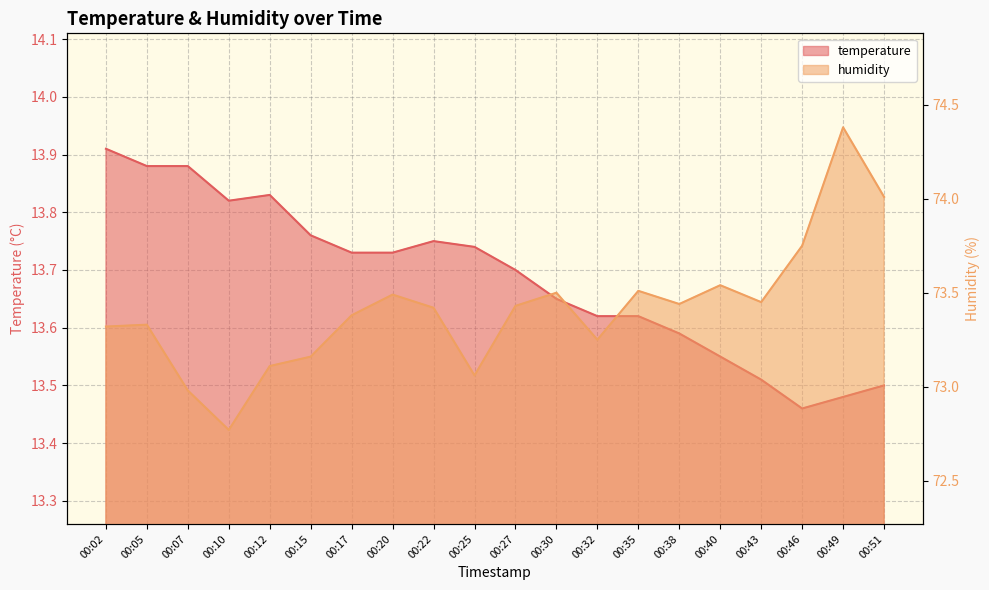

List the series in order of their peak value, highest first.

humidity, temperature